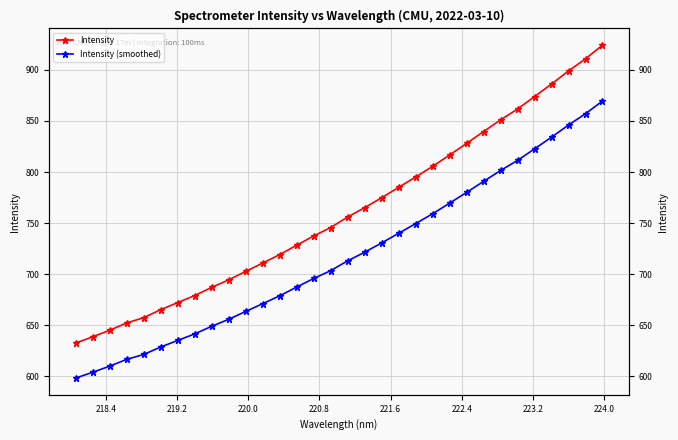

Count the number of data series in this chart.

2